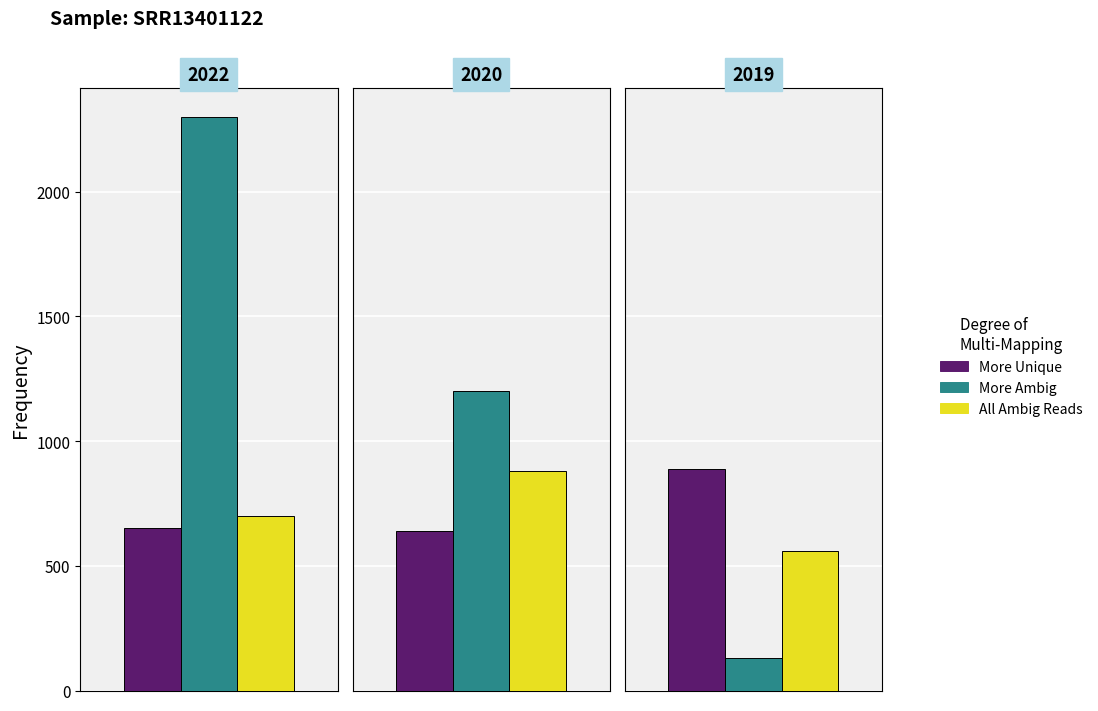

How many series are shown in this chart?

3